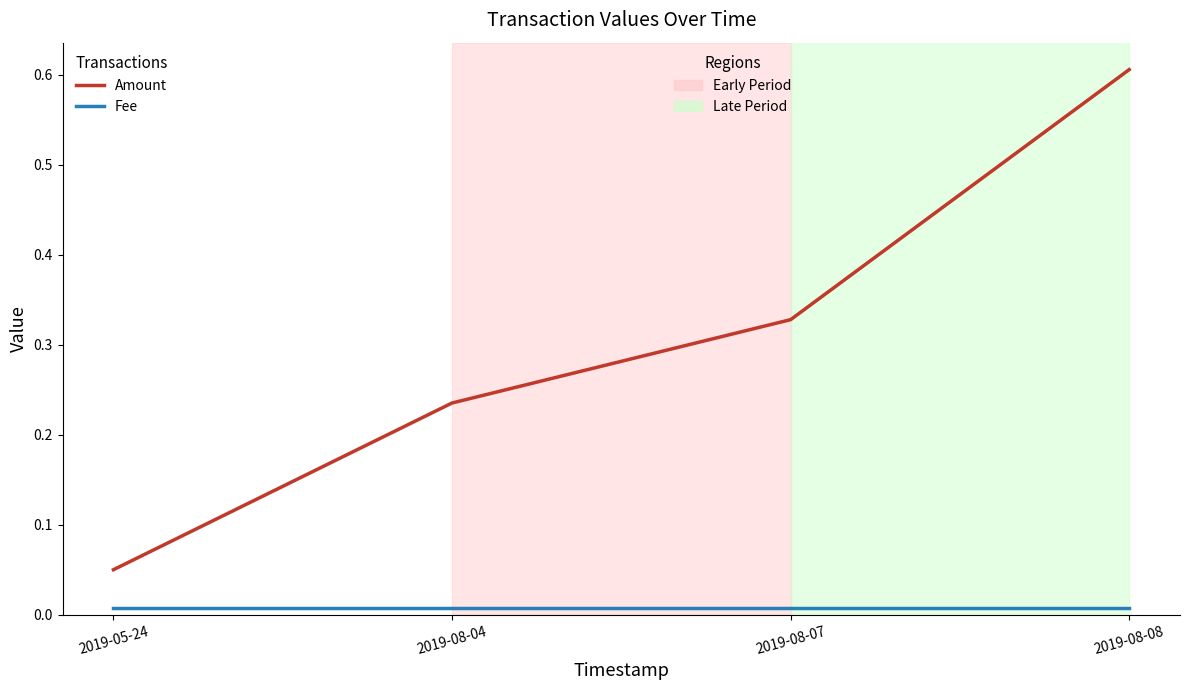

At which category is the sum across all series the highest?

2019-08-08